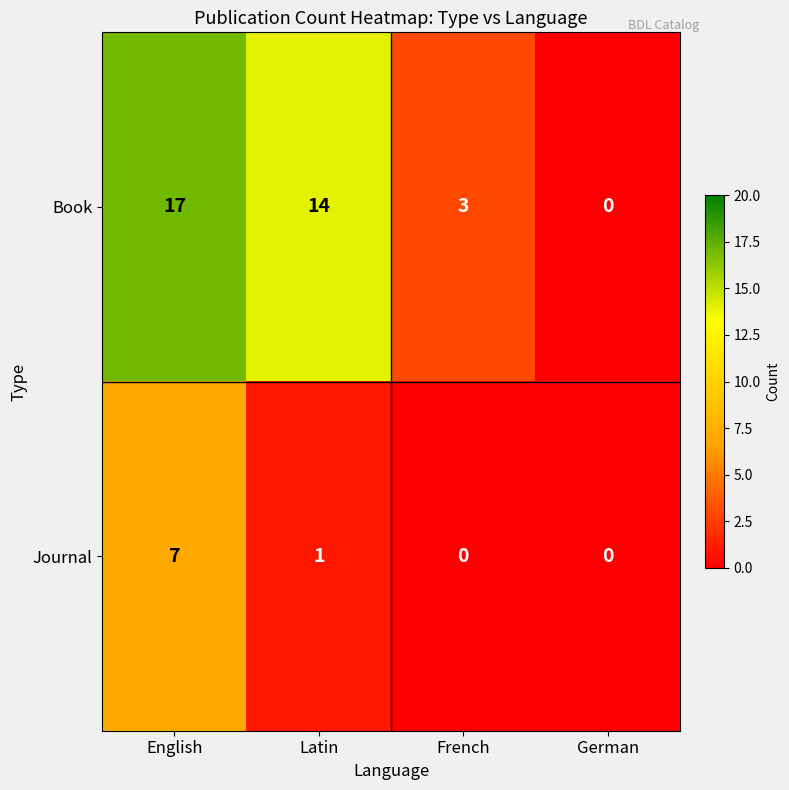

At how many categories does at least one series exceed 16?

1